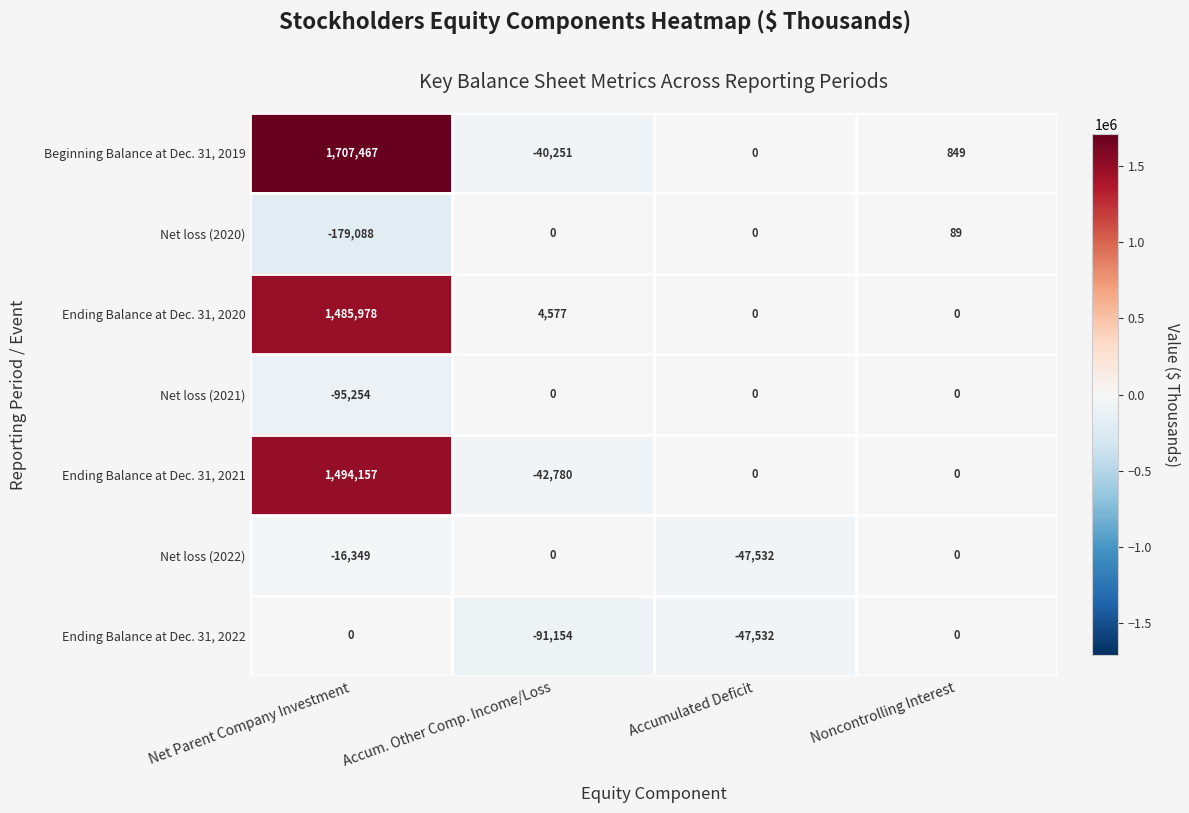

What is the maximum value shown in the chart?

1707467